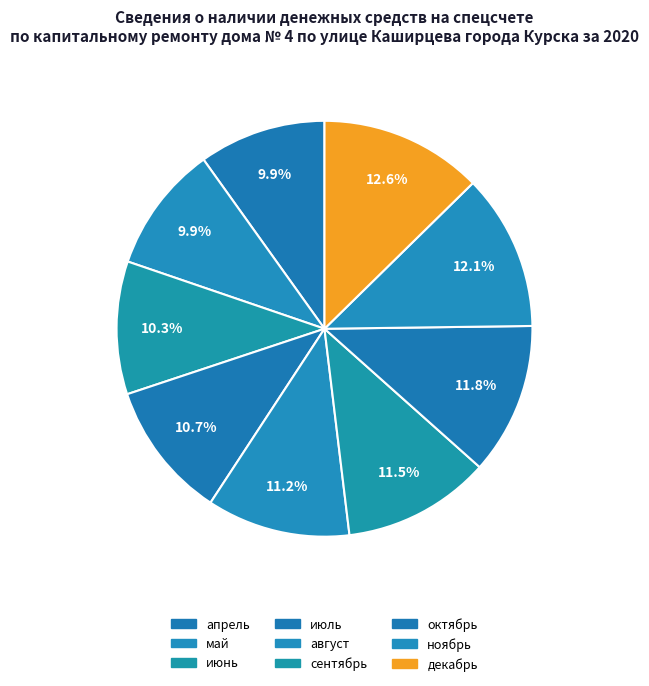

The ноябрь slice represents 12% of the pie. True or false?

True